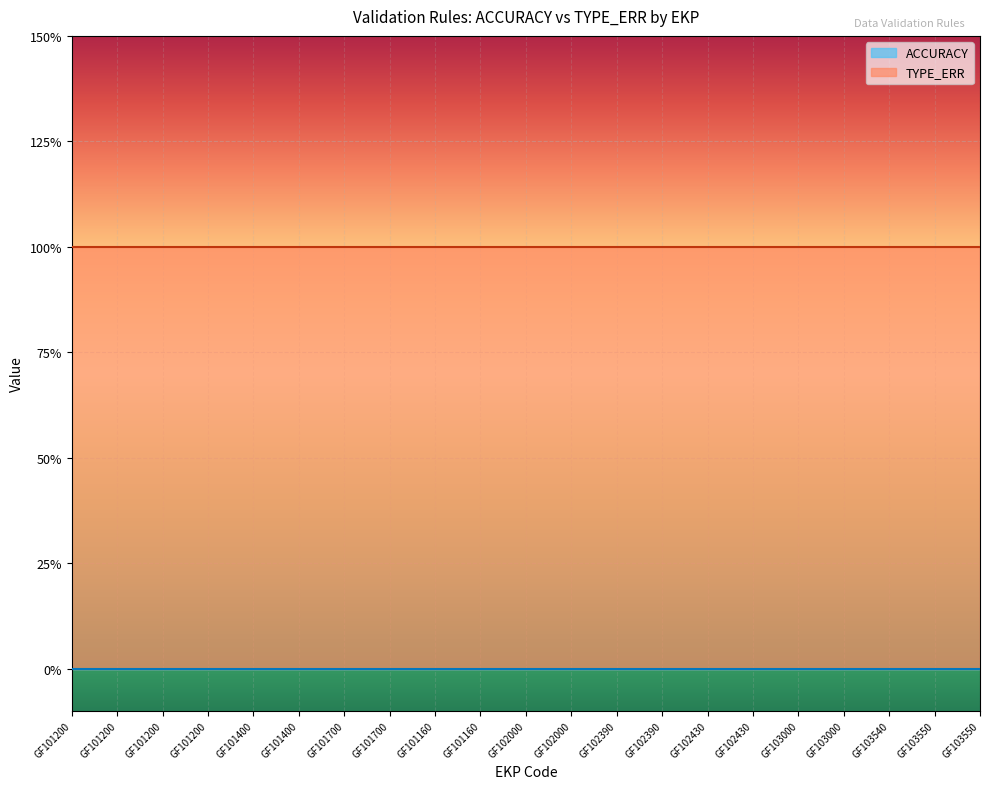

Count the number of categories in the chart.

21